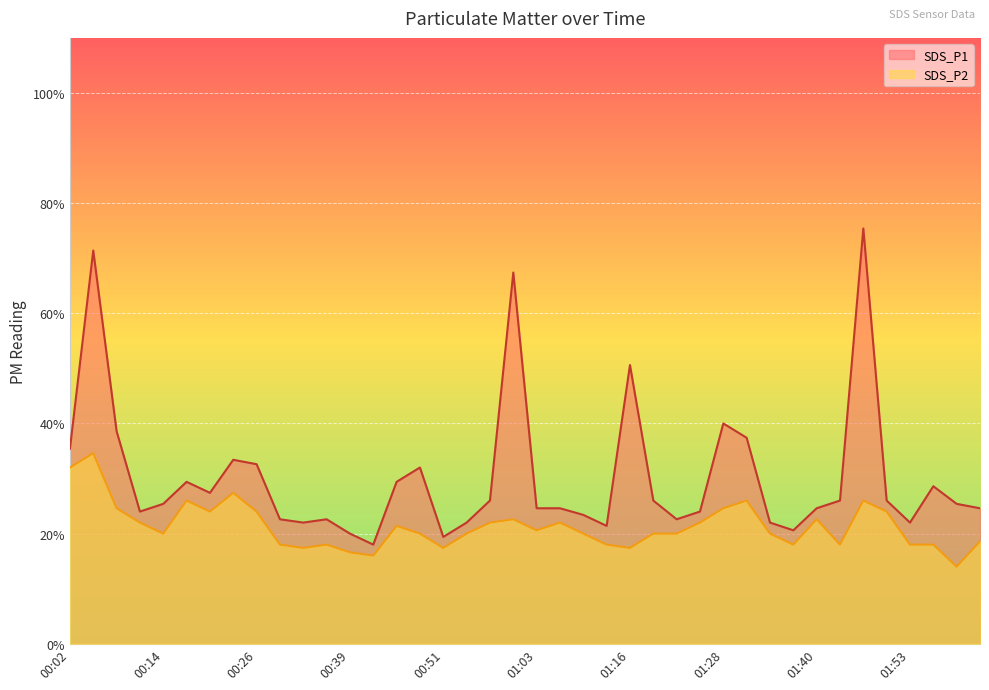

What is the sum of all SDS_P2 values?

42.6